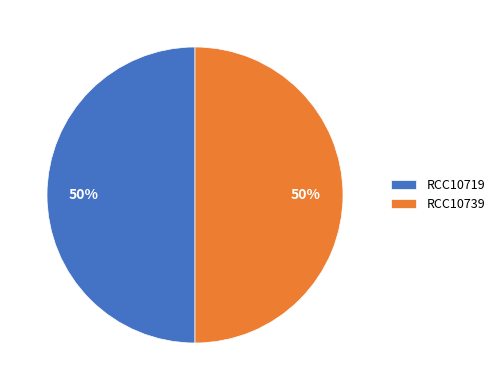

What percentage is the RCC10719 slice, to the nearest percent?

50%